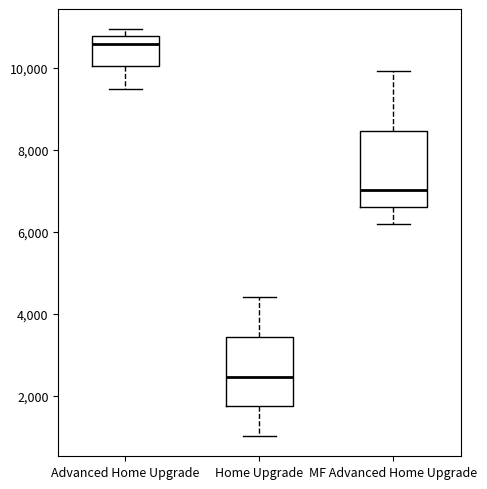

Which box has the lowest median line?

Home Upgrade